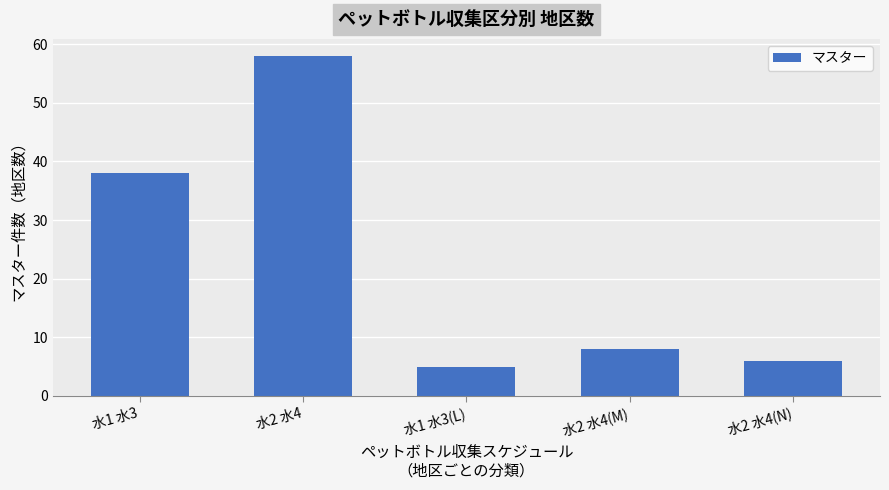

Reading left to right, transcribe all the data shown in this chart.

38	58	5	8	6